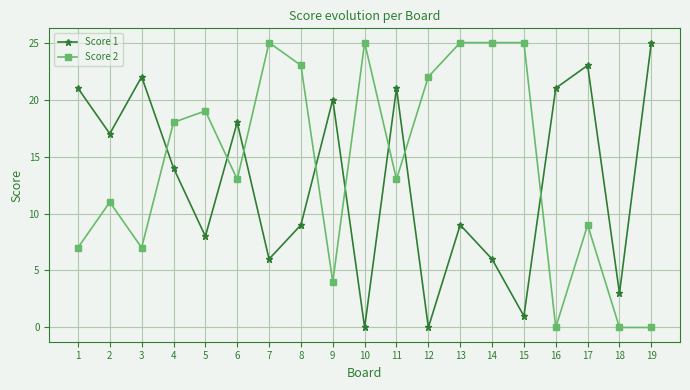

After their last crossing, which series has the higher values: Score 2 or Score 1?

Score 1